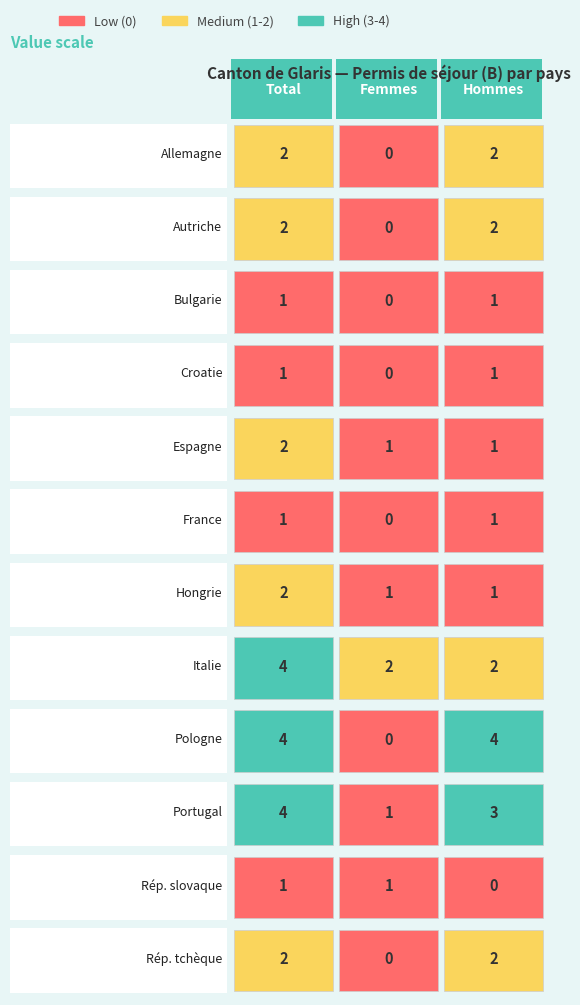

How many distinct data groups are displayed?

12